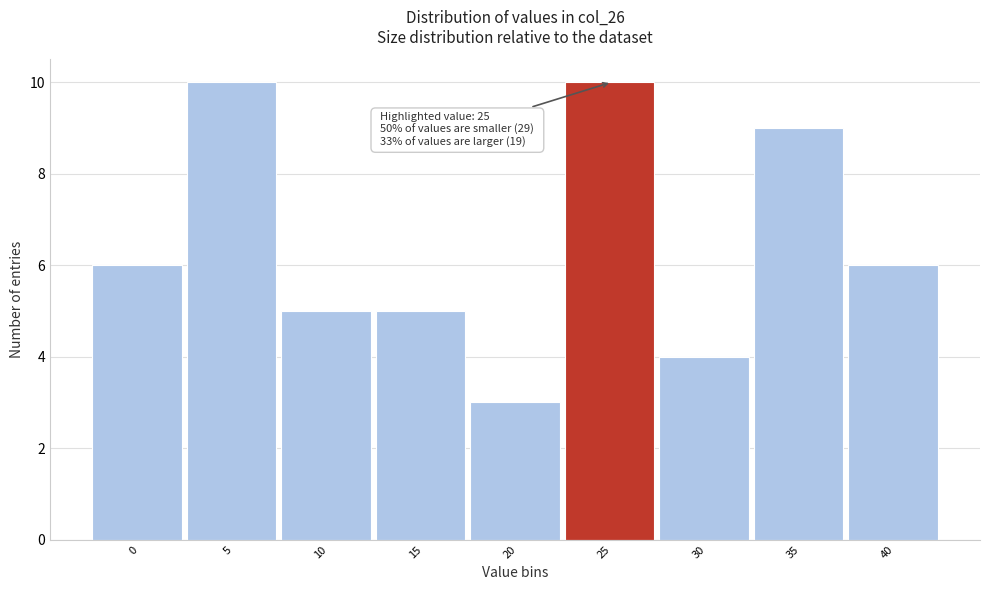

Reading right to left, extract all data points from this chart.

6	9	4	10	3	5	5	10	6